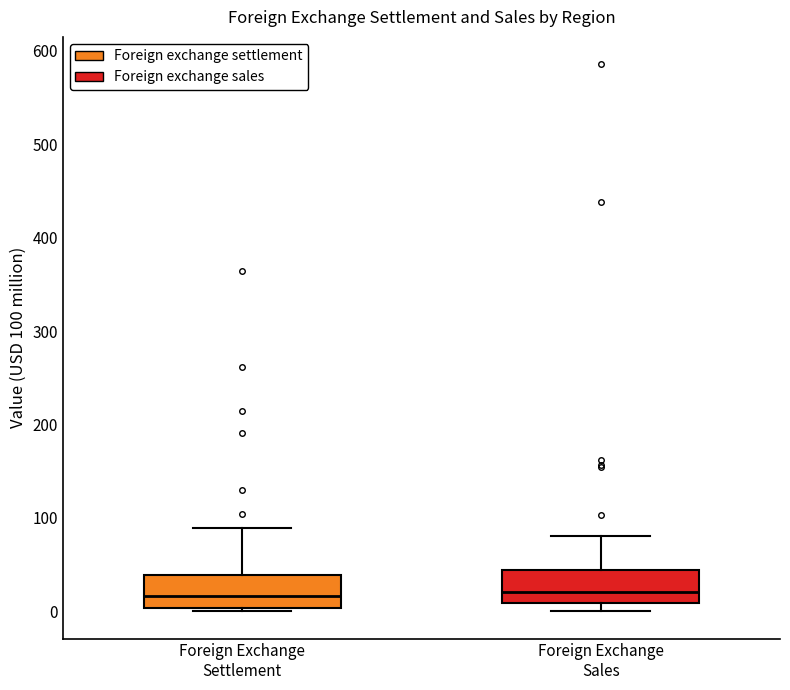

Where does the median line of the box for Foreign Exchange Settlement sit on the y-axis? The values are not printed on the chart, so give them approximately, as read against the axis.

20